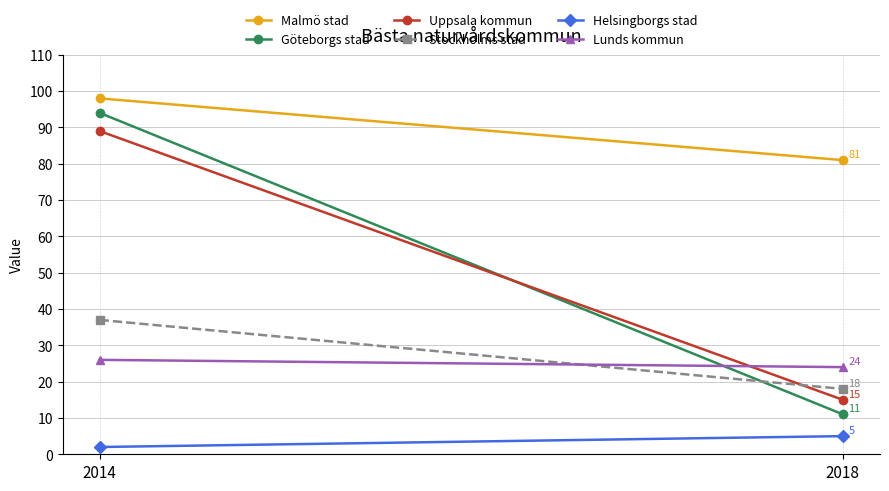

The Malmö stad series shows 81 at 2018. True or false?

True